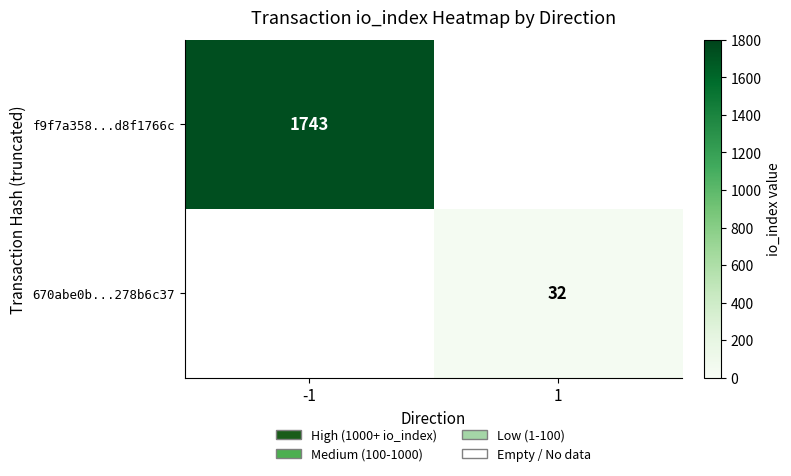

Which label corresponds to the smallest value in the chart?

1